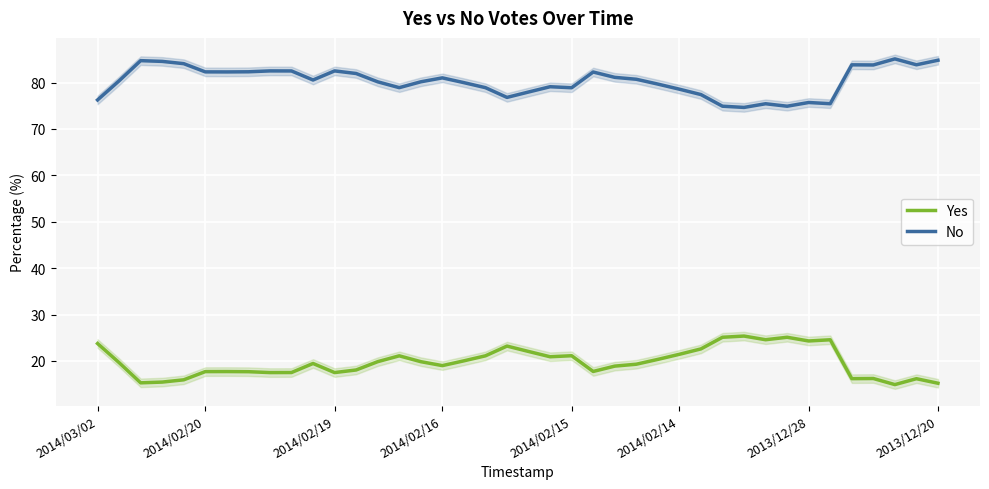

Does the chart display data point markers on the line(s)?

No